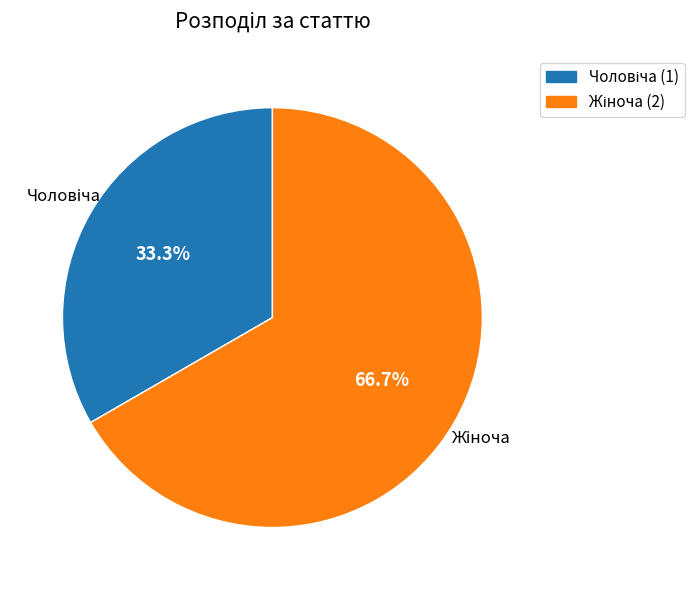

Is there a majority slice in this chart?

Yes